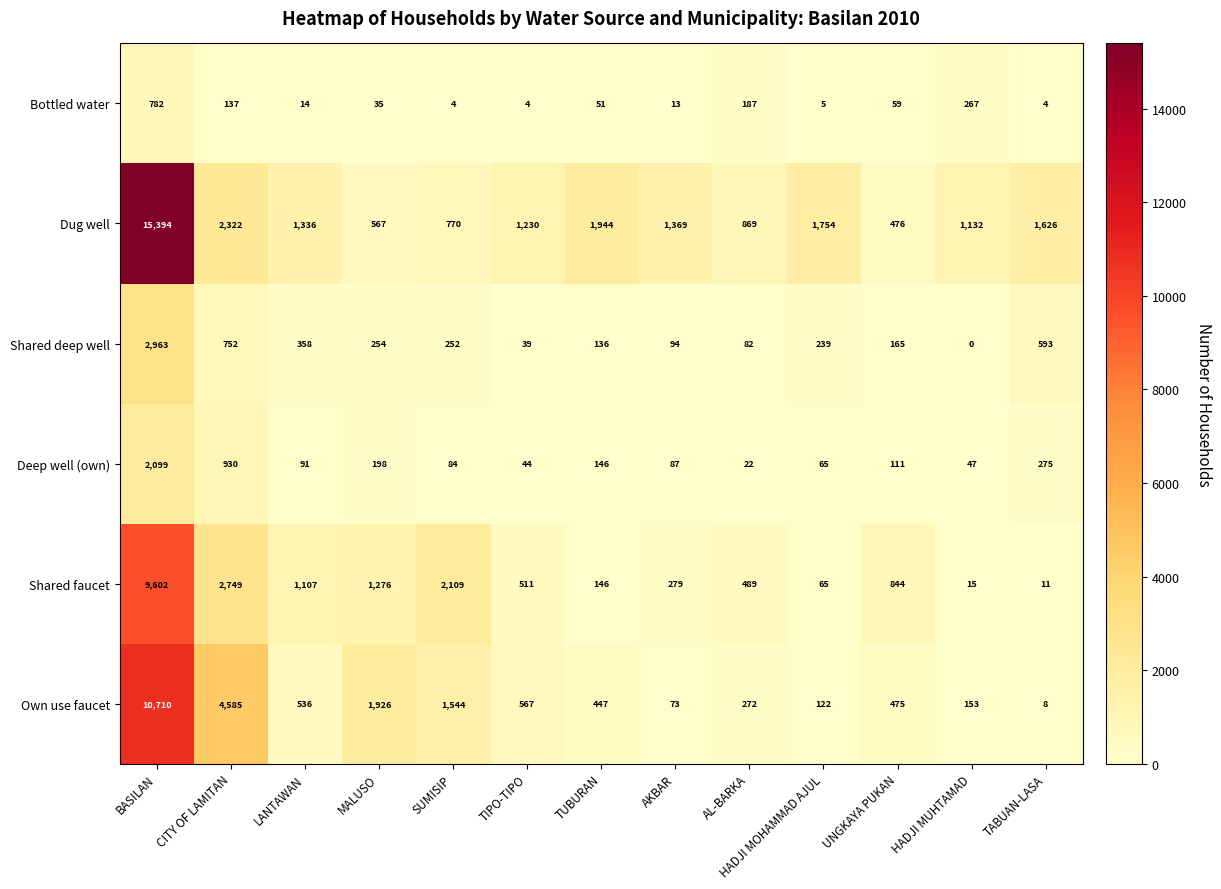

Rank the series by their maximum value, from lowest to highest.

Bottled water, Deep well (own), Shared deep well, Shared faucet, Own use faucet, Dug well